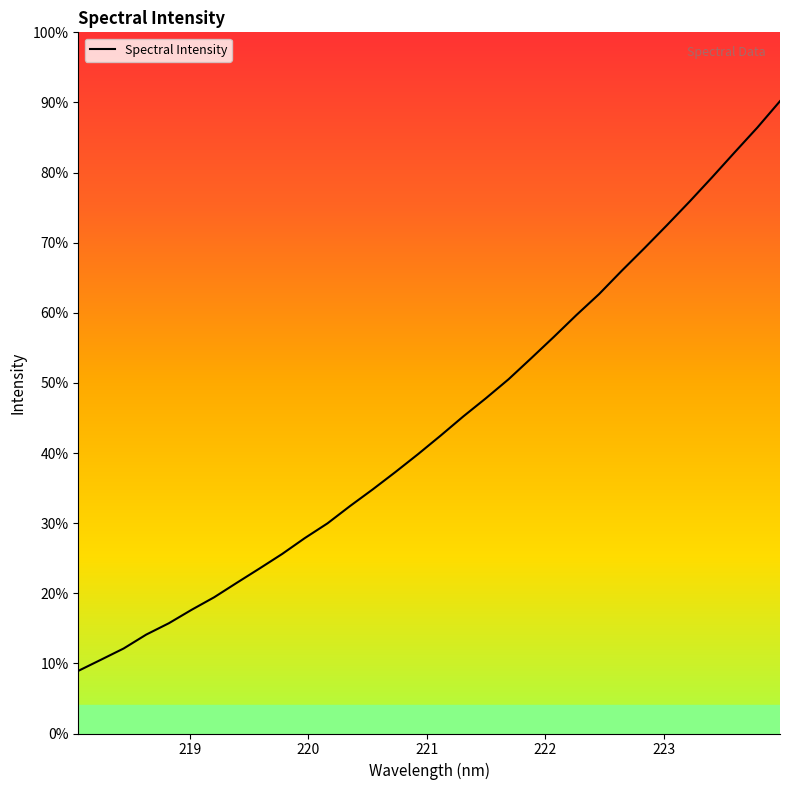

Does the chart have visible grid lines?

No